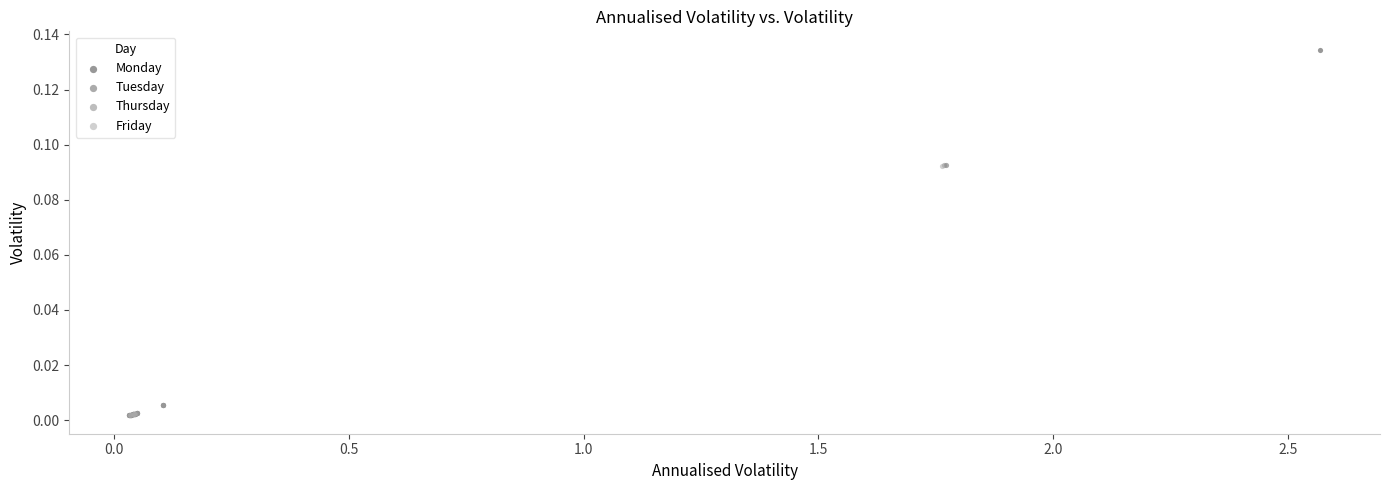

Which series has the widest spread of Y values?

Monday